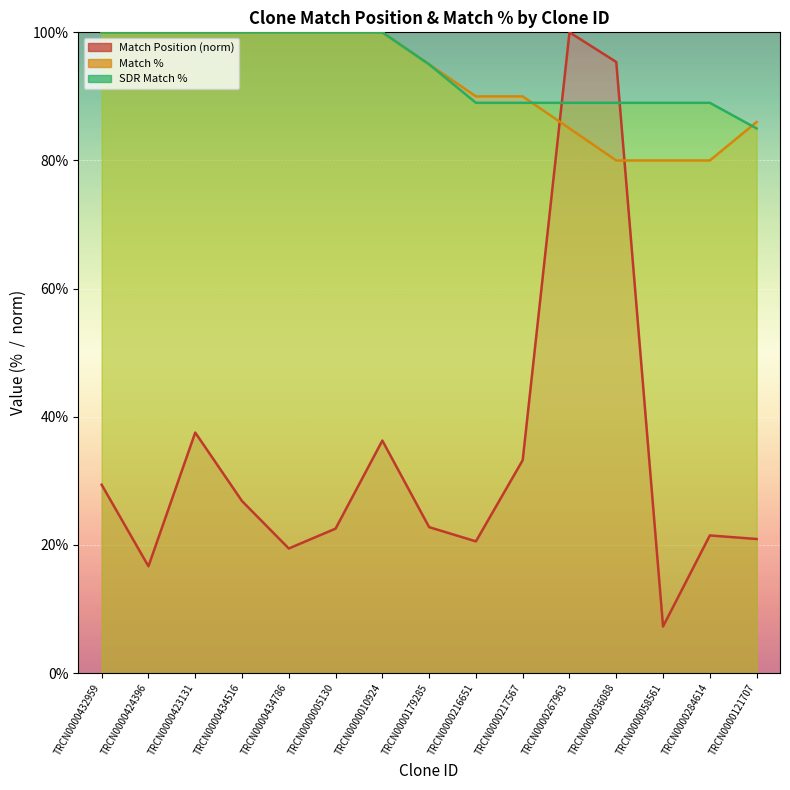

Which has a higher value, TRCN0000434786 or TRCN0000432959?

TRCN0000432959